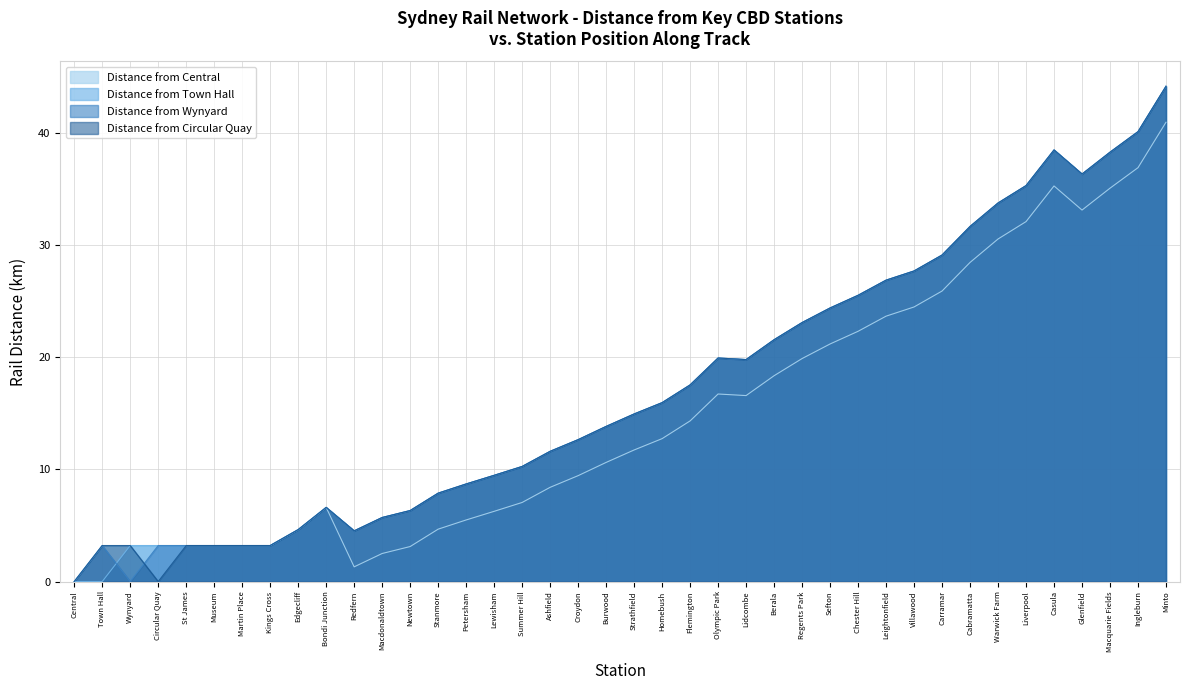

Does the chart have visible grid lines?

Yes